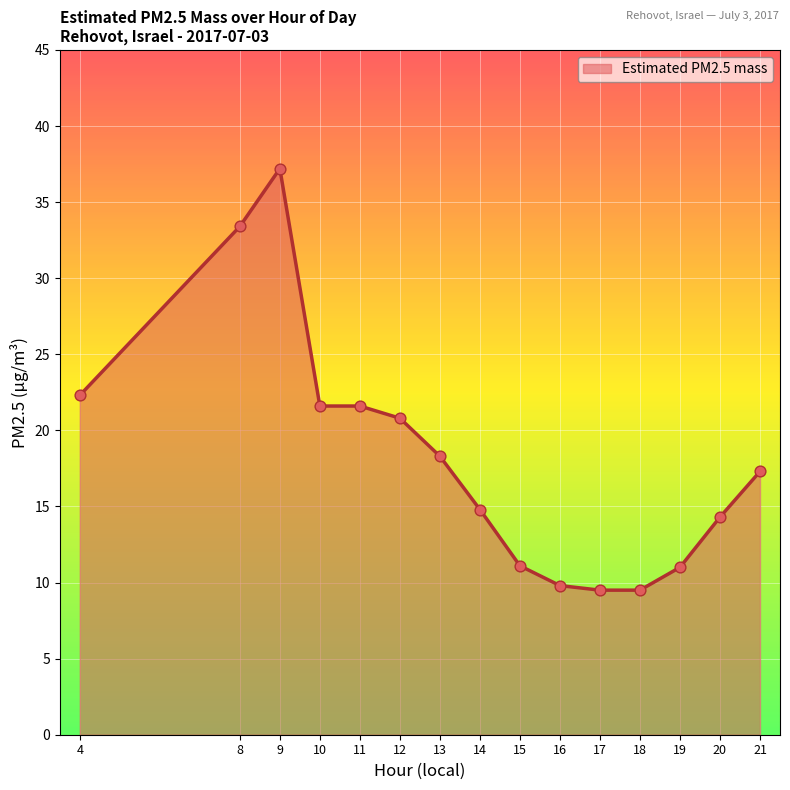

Approximately how many times larger is the value at 9 compared to 19?

3.4